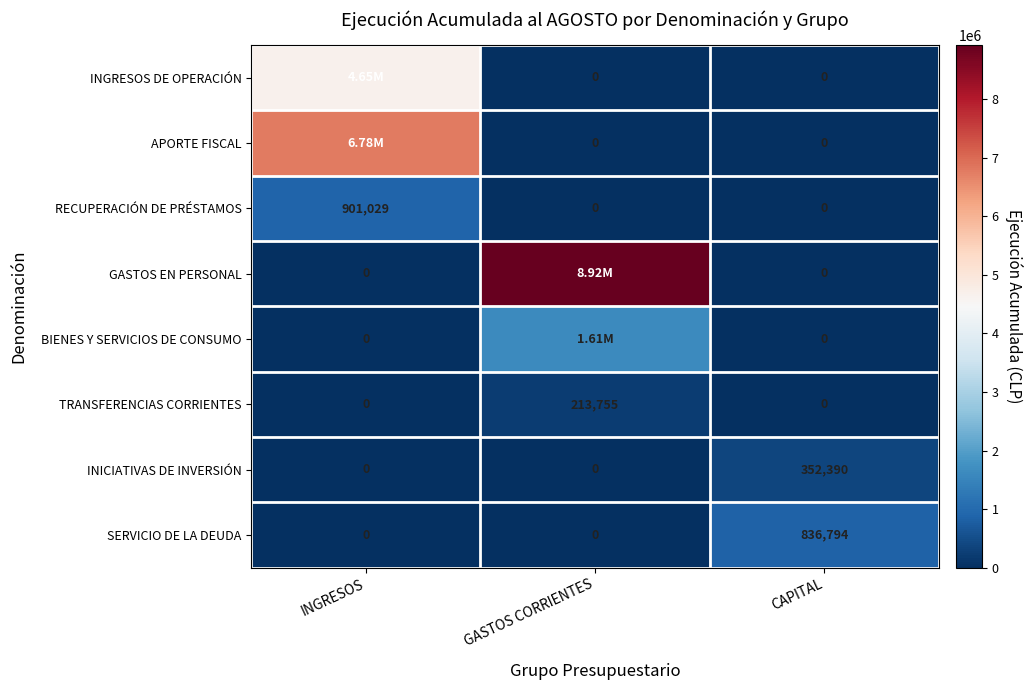

What is the difference between the maximum and minimum values in the INICIATIVAS DE INVERSIÓN series?

352390